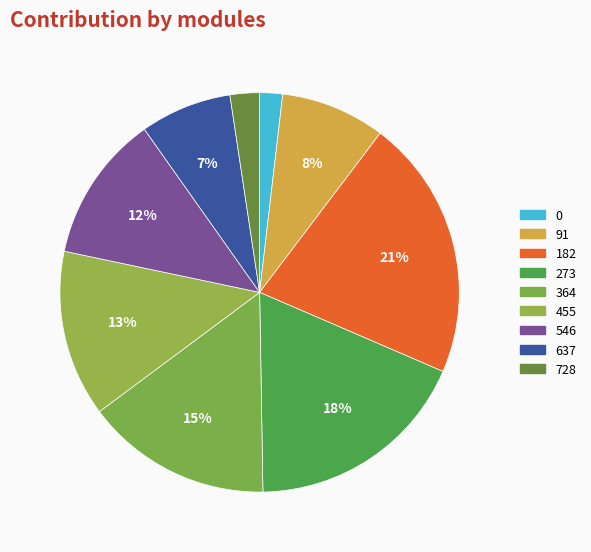

Count the number of slices in the pie.

9